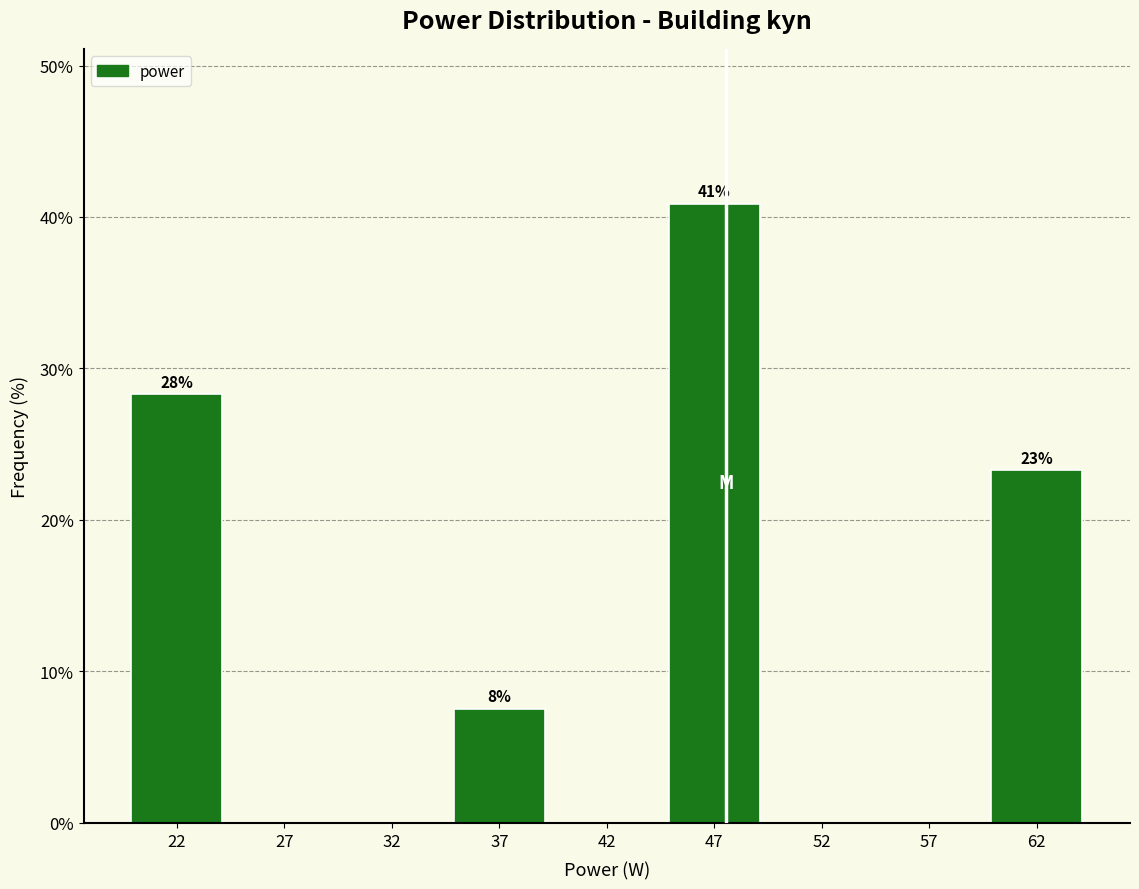

Reading left to right, extract all data points from this chart.

22=28.3	27=0.0	32=0.0	37=7.5	42=0.0	47=40.9	52=0.0	57=0.0	62=23.3